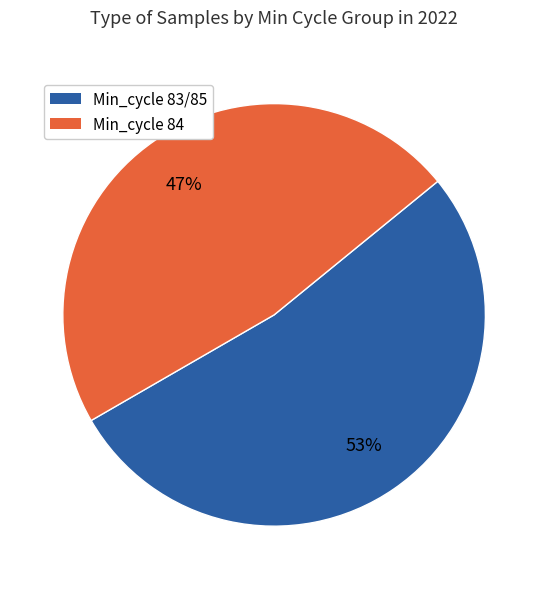

How many slices are in this pie chart?

2